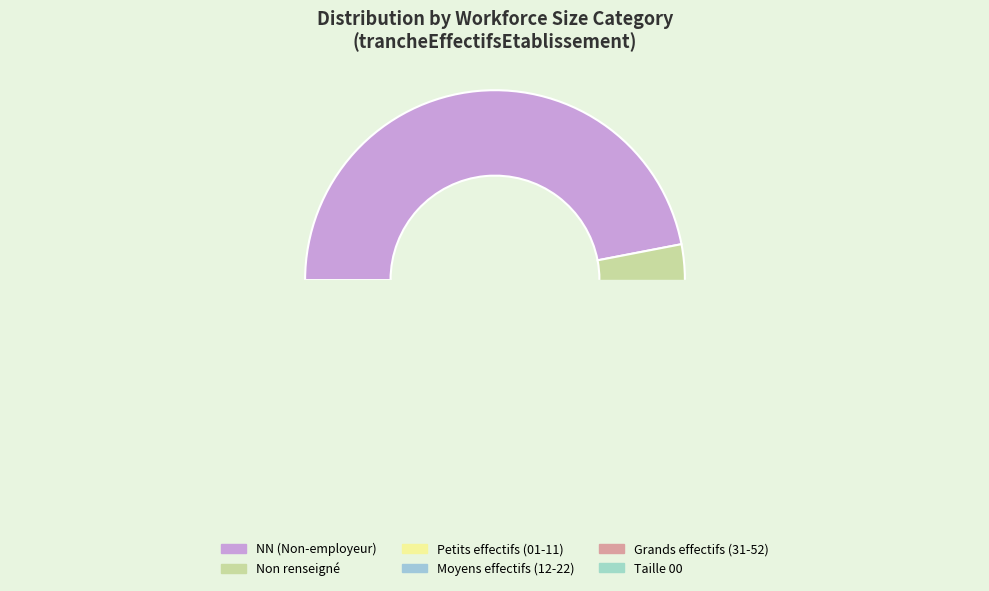

Is it true that 11 is 4% of the pie?

True